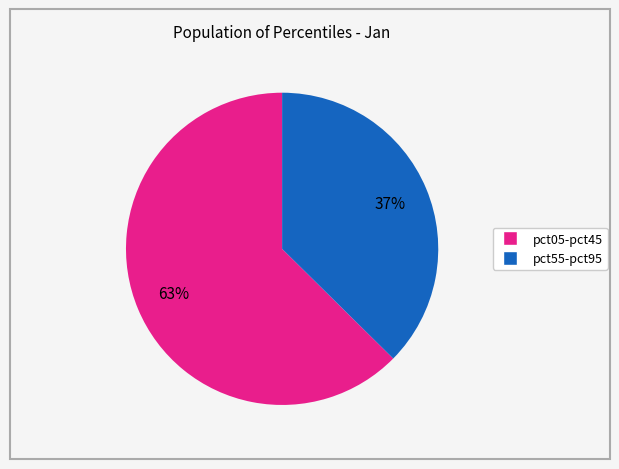

Is there any slice that represents more than half of the pie?

Yes